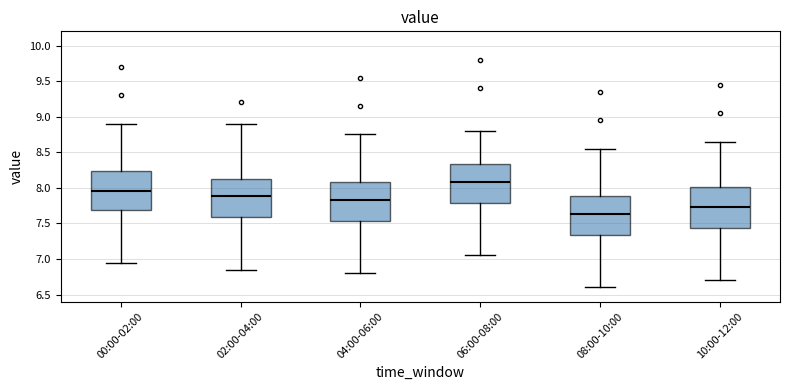

Which box's median line is the highest?

06:00-08:00